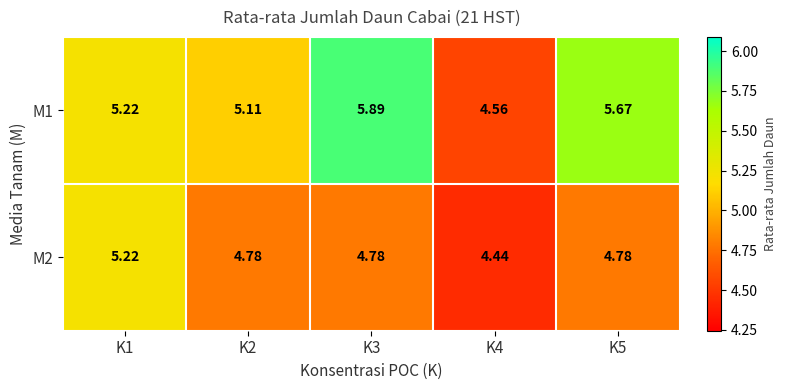

Is the value of M2 at K2 greater than the value of M1 at K1?

No